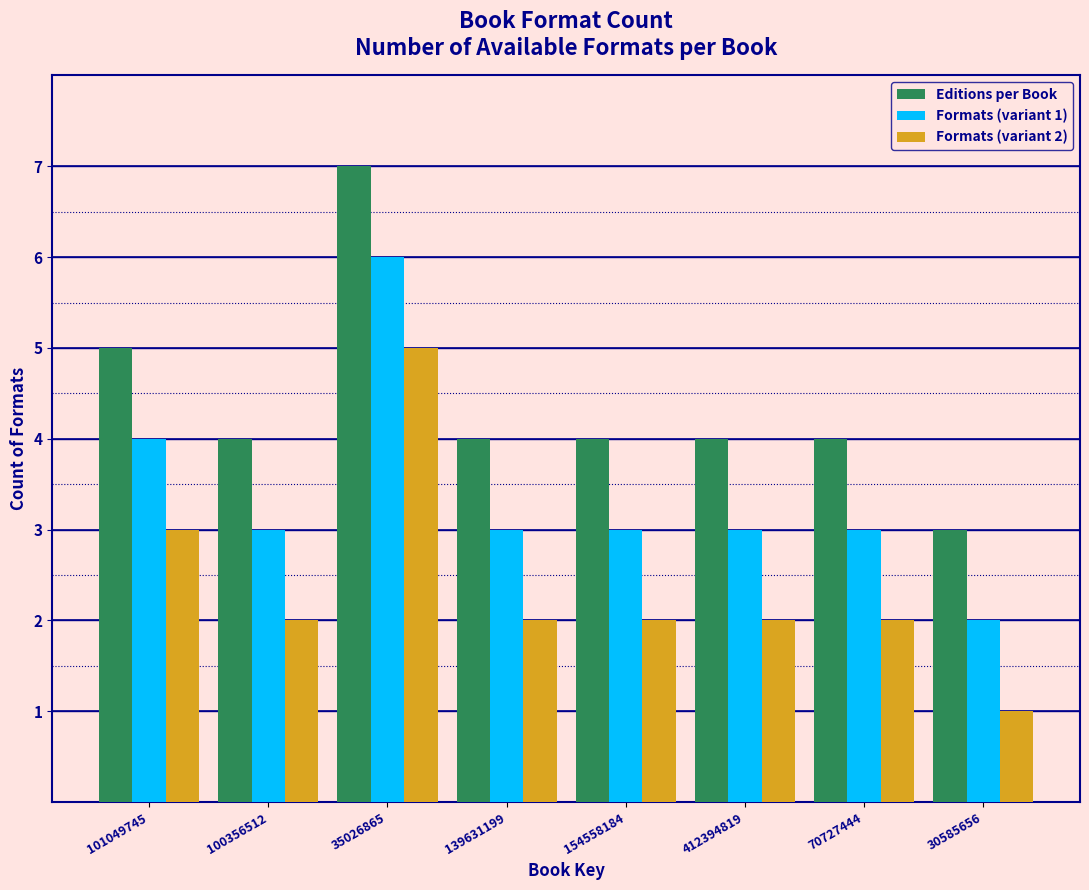

Reading right to left, extract all data points from this chart.

Editions per Book: 3	4	4	4	4	7	4	5
Formats (variant 1): 2	3	3	3	3	6	3	4
Formats (variant 2): 1	2	2	2	2	5	2	3